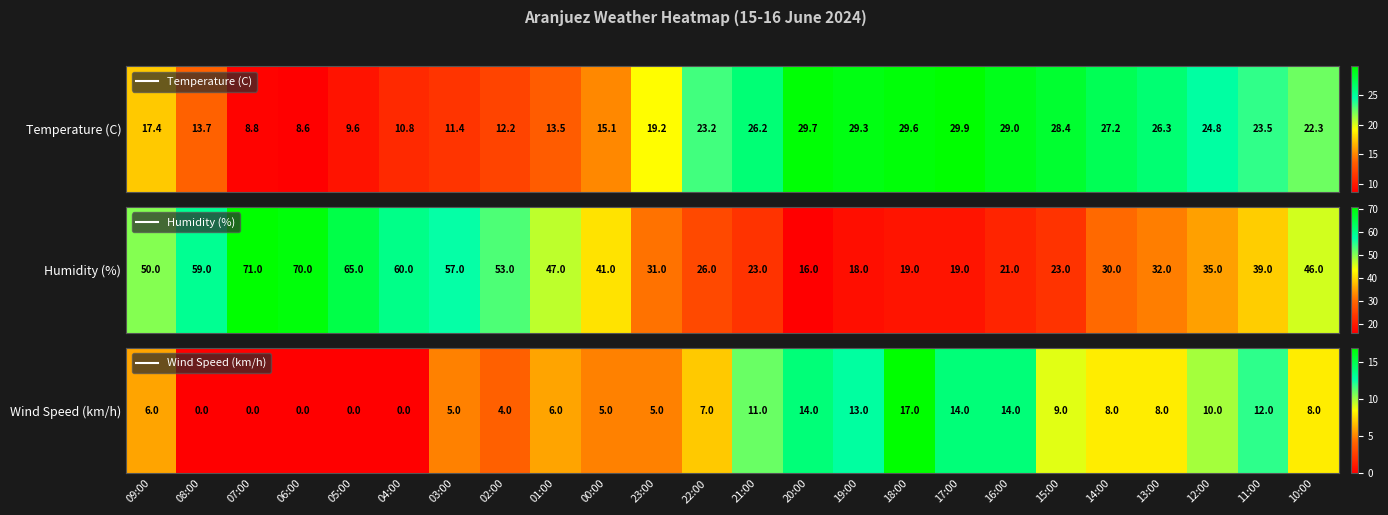

Where is the data nearest to the value 8?

14:00